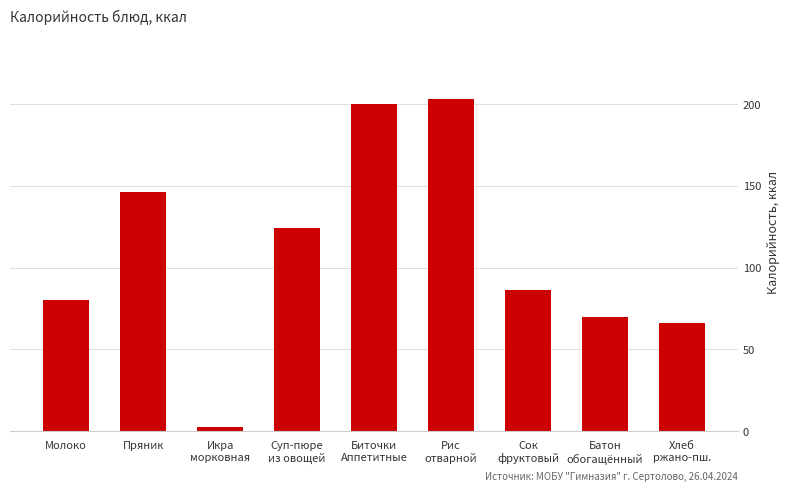

Are the bars horizontal?

No